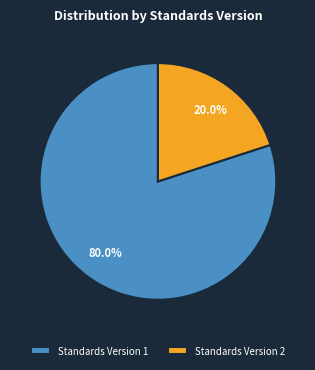

Rank the categories by value from lowest to highest.

Standards Version 2, Standards Version 1